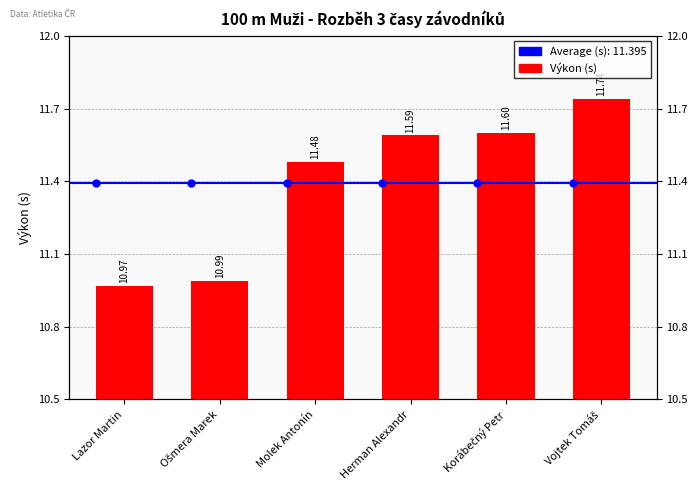

List the labels in order of value, smallest first.

Lazor Martin, Ošmera Marek, Molek Antonín, Herman Alexandr, Korábečný Petr, Vojtek Tomáš